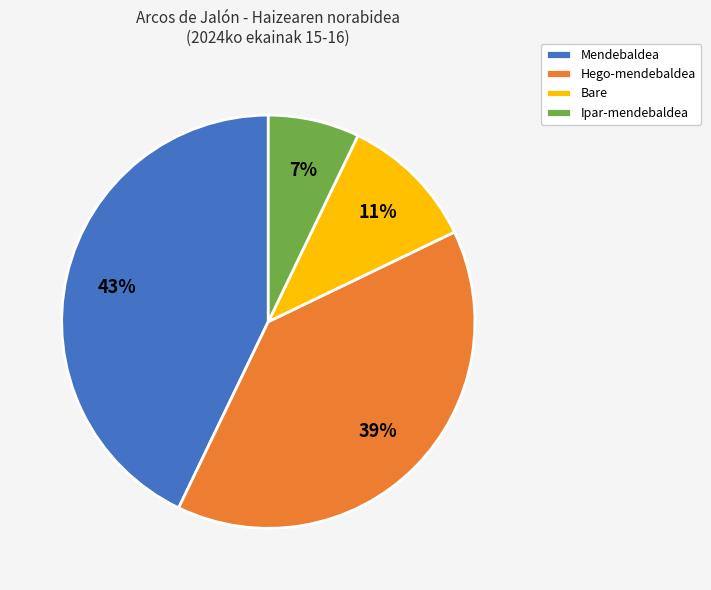

Which category has the biggest portion of the pie?

Mendebaldea